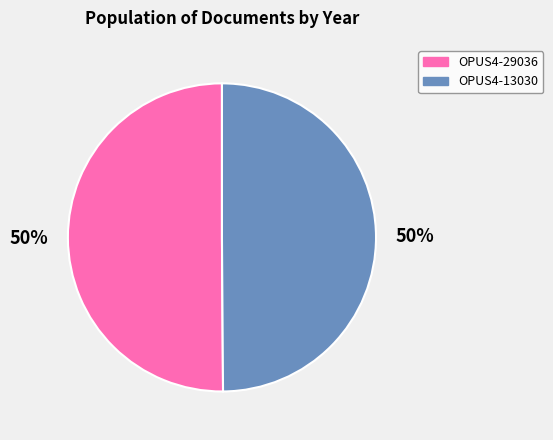

Is it true that OPUS4-29036 is 50% of the pie?

True